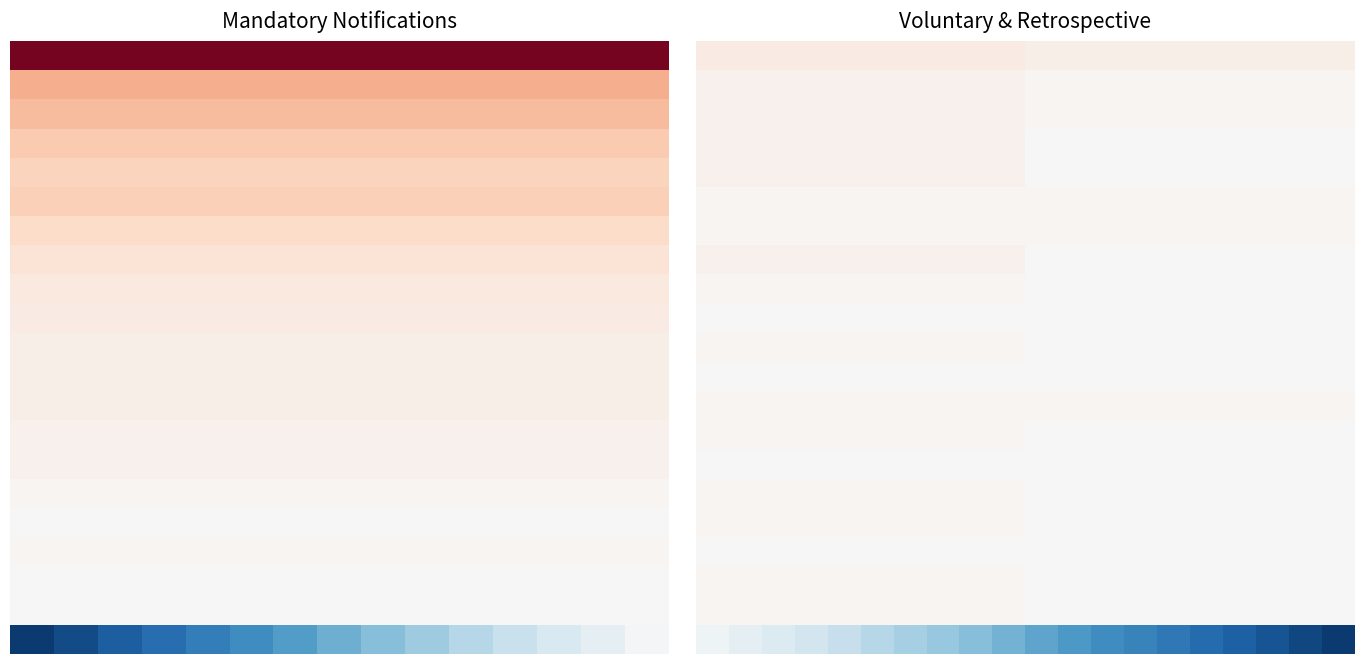

Between 10 and 17, which is larger?

10